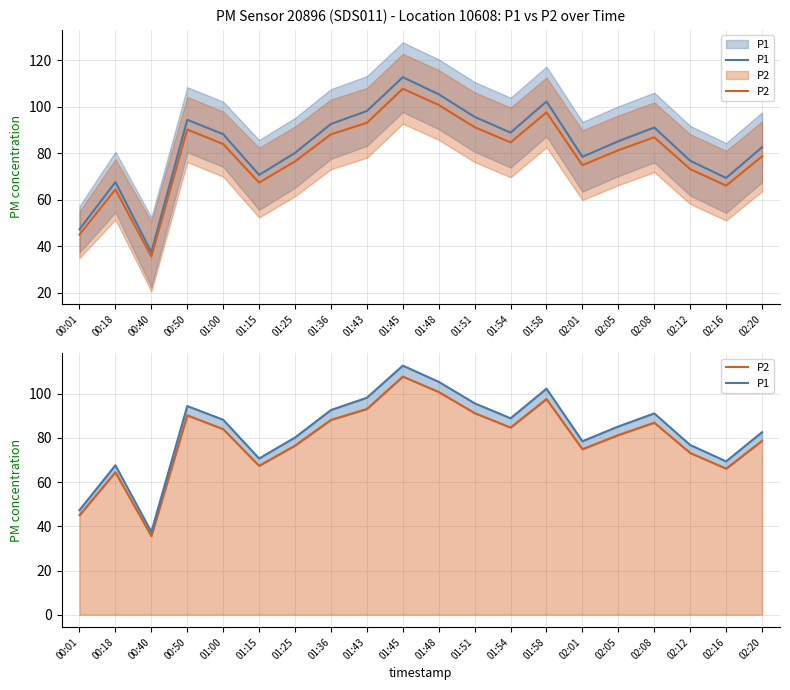

List the series in order of their peak value, highest first.

P1, P2